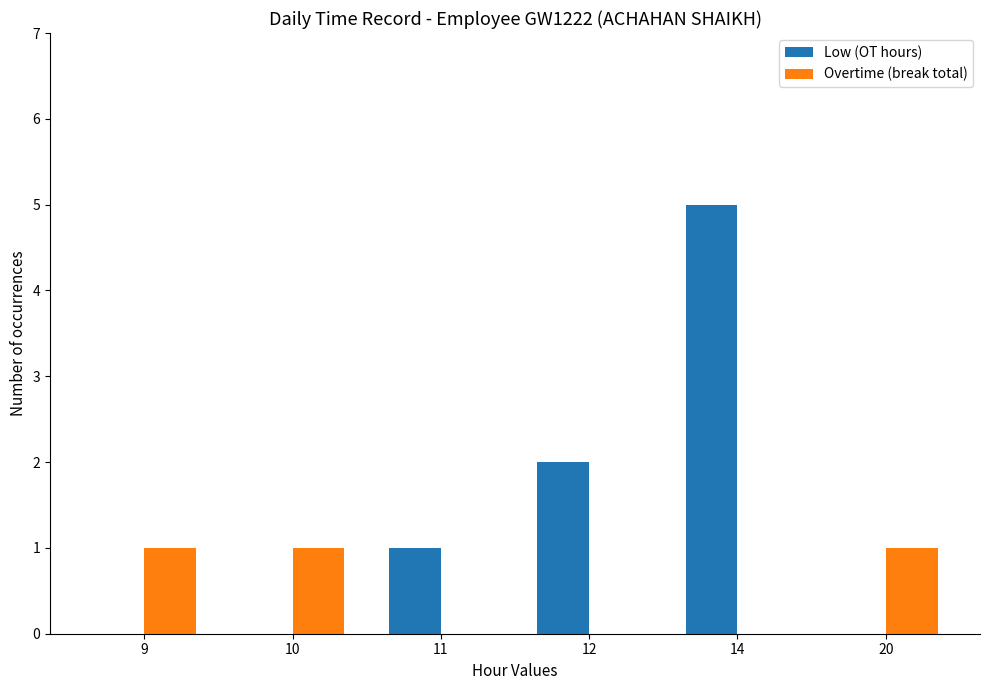

Reading right to left, what are all the values shown in this chart?

Low (OT hours): 20=0	14=5	12=2	11=1	10=0	9=0
Overtime (break total): 20=1	14=0	12=0	11=0	10=1	9=1